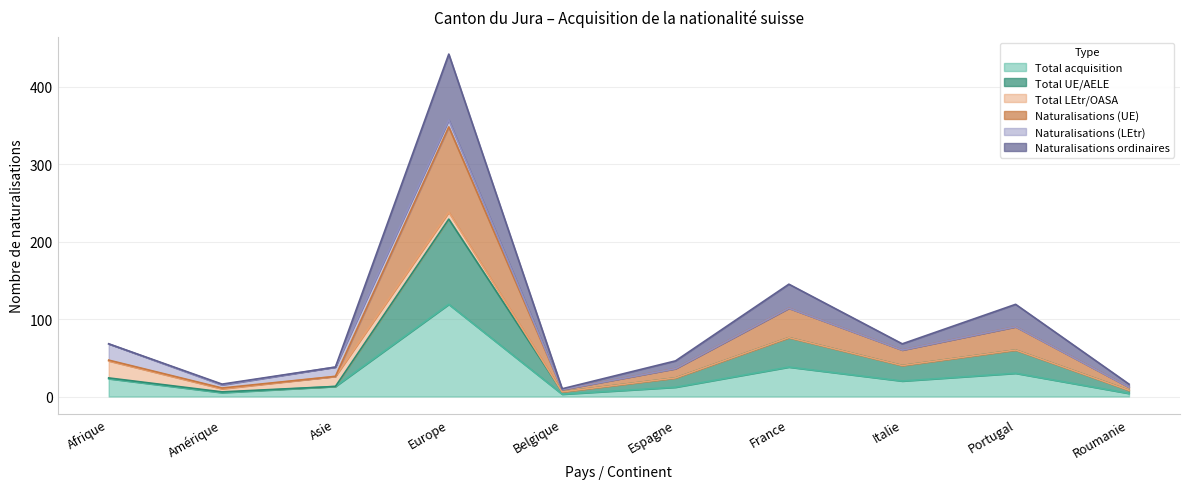

True or false: Total UE/AELE and Naturalisations (UE) cross at least once.

False